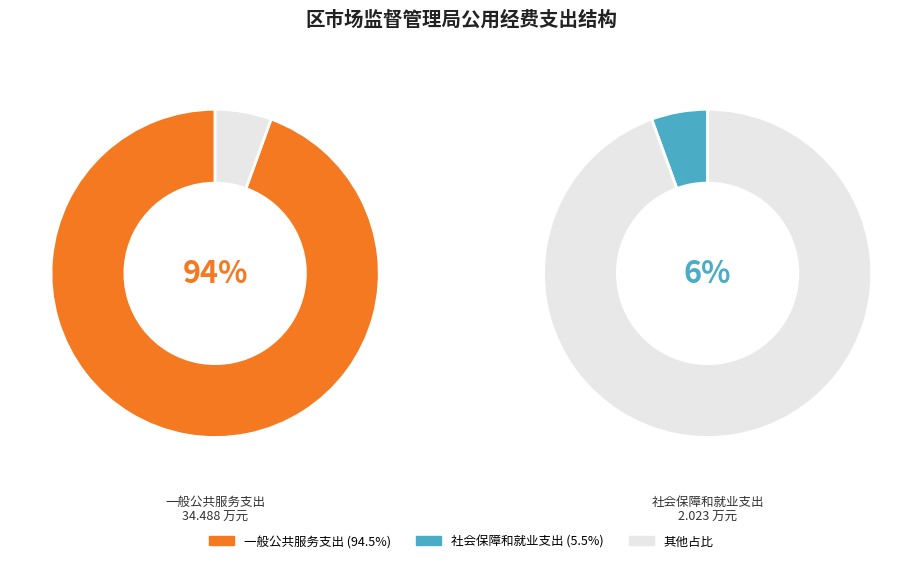

The 一般公共服务支出 slice represents 85% of the pie. True or false?

False